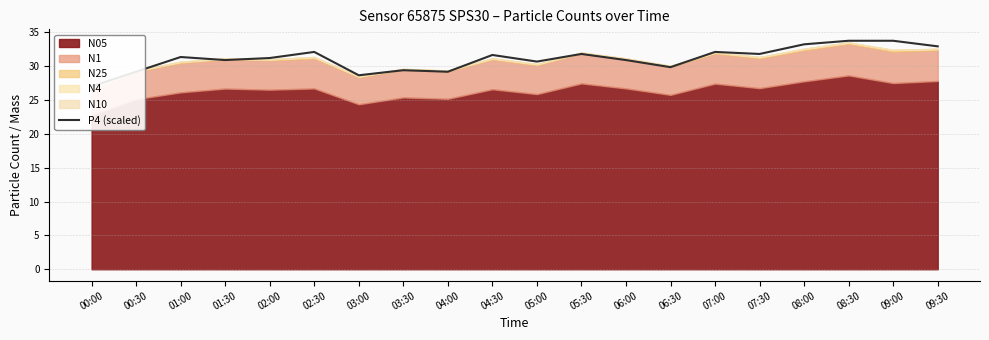

What is the ratio of the value at 02:00 to the value at 09:30?

0.9